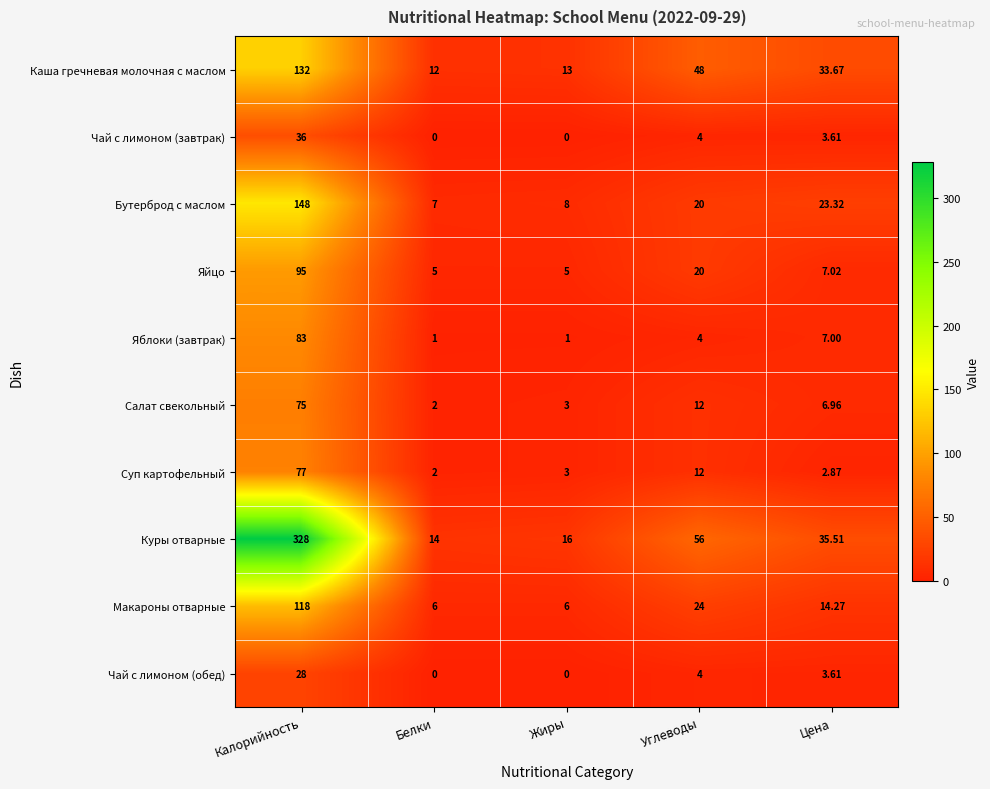

Which label corresponds to the largest value in the chart?

Калорийность